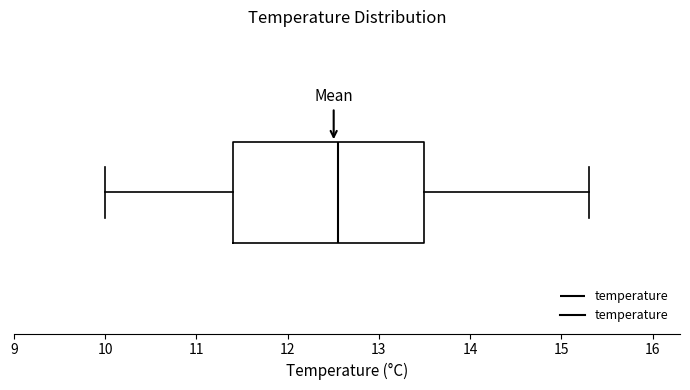

Where is the left edge of the box on the x-axis? The values are not printed on the chart, so give them approximately, as read against the axis.

11.4